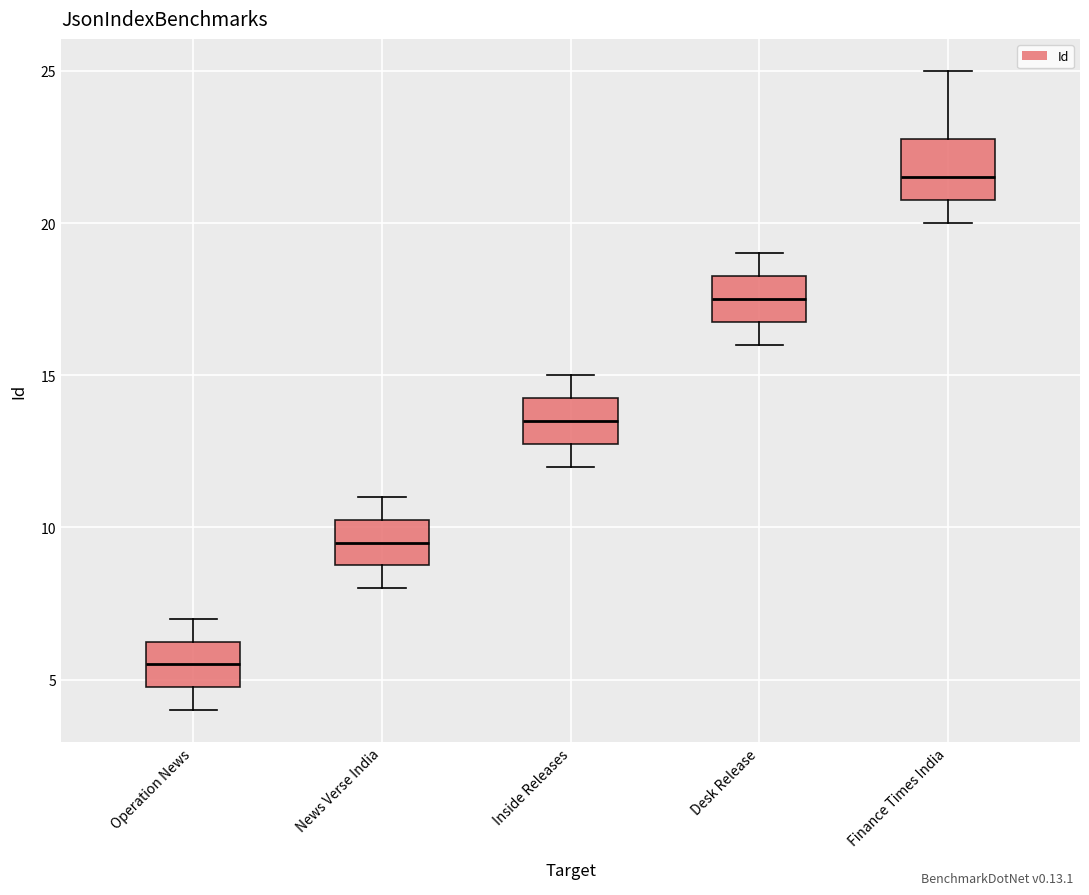

Which box has the highest median line?

Finance Times India